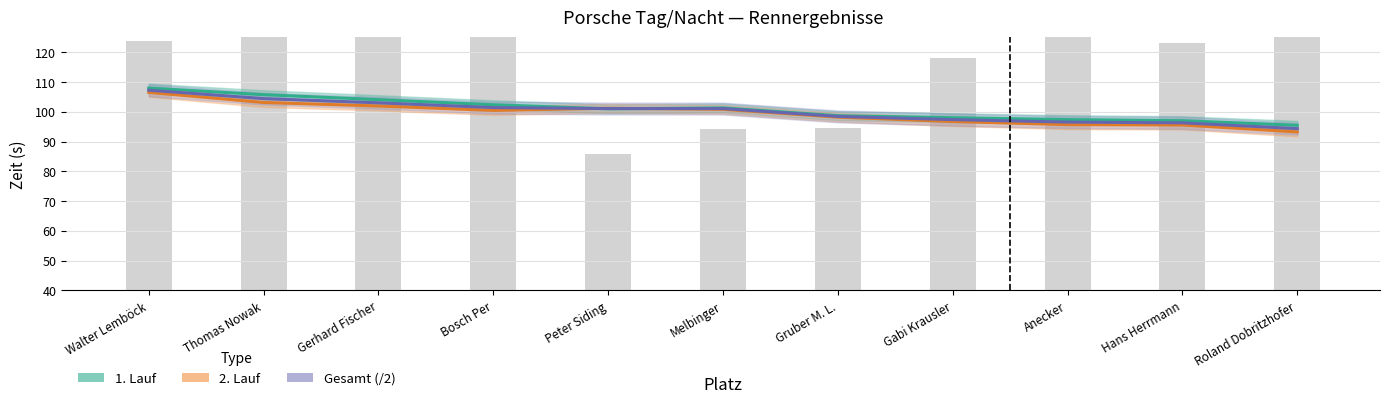

What is the label of the 10th bar from the right?

Thomas Nowak